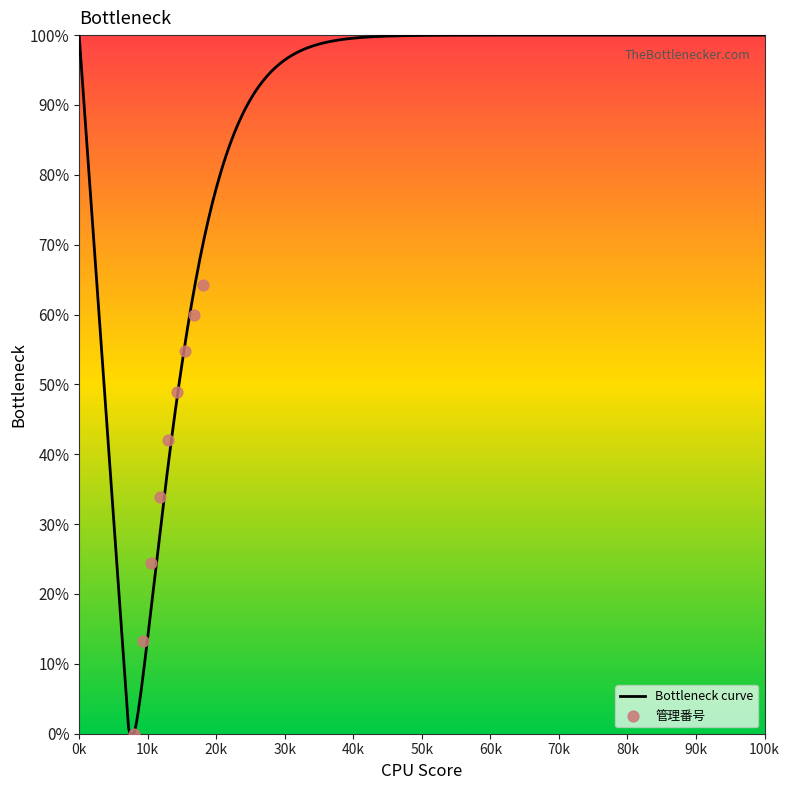

What is the ratio of the value at 2 to the value at 8?

0.2